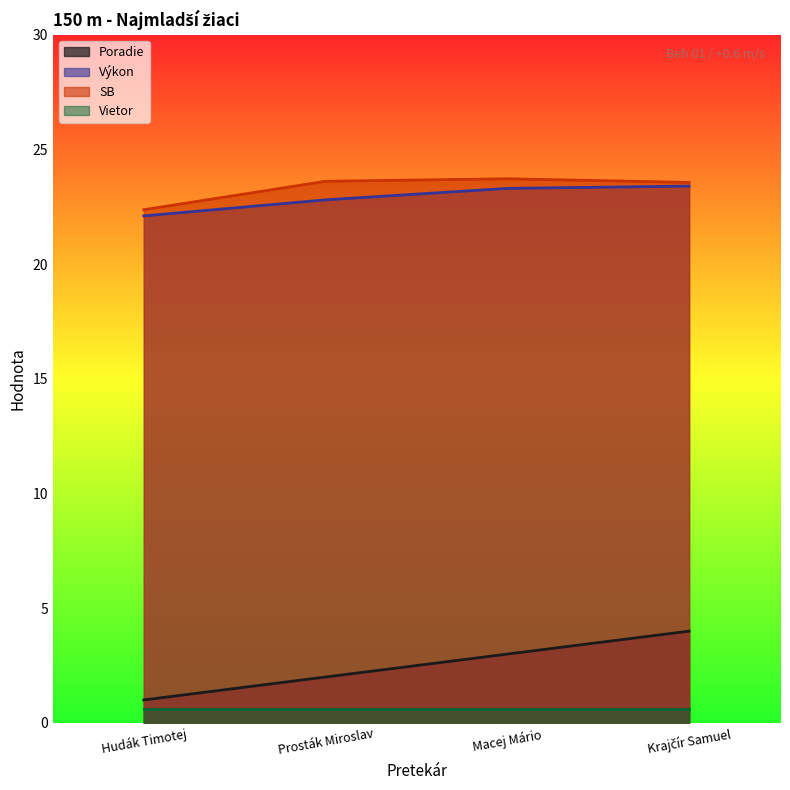

How many lines are shown in the chart?

4